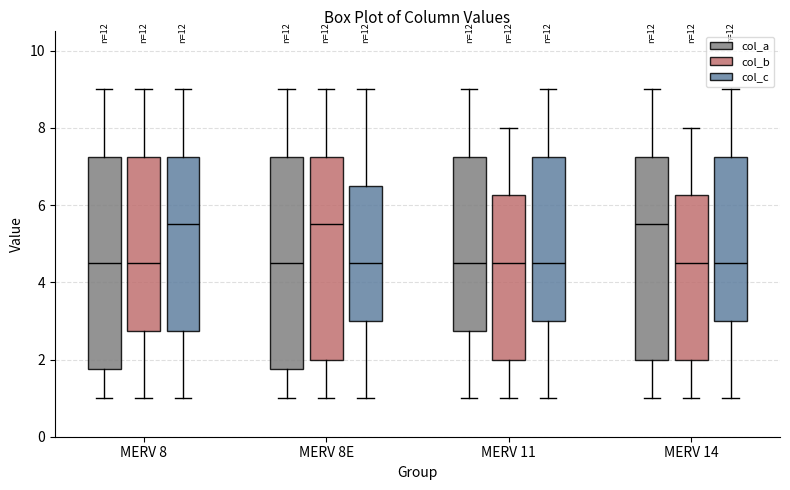

Reading left to right, transcribe this box plot: for each box, give where its median line is, the range the box spans, and where its two whiskers end, as read against the y-axis. The values are not printed on the chart, so give them approximately, as read against the axis.

MERV 8 (col_a): median 4.6, box 1.8 to 7.2, whiskers 1.0 to 9.0
MERV 8 (col_b): median 4.6, box 2.8 to 7.2, whiskers 1.0 to 9.0
MERV 8 (col_c): median 5.6, box 2.8 to 7.2, whiskers 1.0 to 9.0
MERV 8E (col_a): median 4.6, box 1.8 to 7.2, whiskers 1.0 to 9.0
MERV 8E (col_b): median 5.6, box 2.0 to 7.2, whiskers 1.0 to 9.0
MERV 8E (col_c): median 4.6, box 3.0 to 6.6, whiskers 1.0 to 9.0
MERV 11 (col_a): median 4.6, box 2.8 to 7.2, whiskers 1.0 to 9.0
MERV 11 (col_b): median 4.6, box 2.0 to 6.2, whiskers 1.0 to 8.0
MERV 11 (col_c): median 4.6, box 3.0 to 7.2, whiskers 1.0 to 9.0
MERV 14 (col_a): median 5.6, box 2.0 to 7.2, whiskers 1.0 to 9.0
MERV 14 (col_b): median 4.6, box 2.0 to 6.2, whiskers 1.0 to 8.0
MERV 14 (col_c): median 4.6, box 3.0 to 7.2, whiskers 1.0 to 9.0